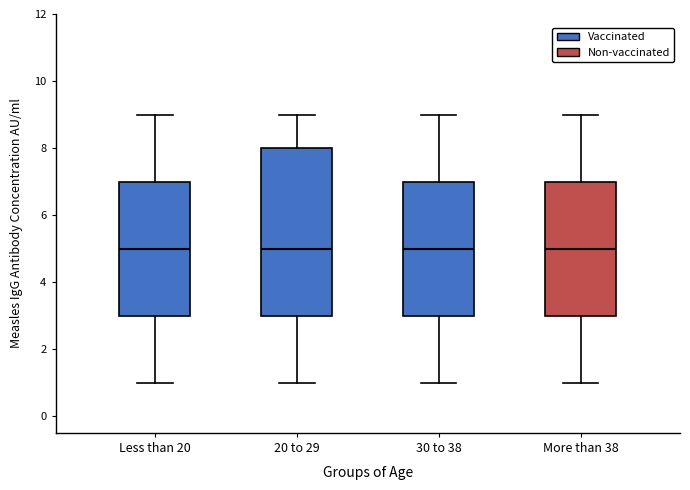

Reading left to right, transcribe this box plot: for each box, give where its median line is, the range the box spans, and where its two whiskers end, as read against the y-axis. The values are not printed on the chart, so give them approximately, as read against the axis.

Less than 20: median 5, box 3 to 7, whiskers 1 to 9
20 to 29: median 5, box 3 to 8, whiskers 1 to 9
30 to 38: median 5, box 3 to 7, whiskers 1 to 9
More than 38: median 5, box 3 to 7, whiskers 1 to 9